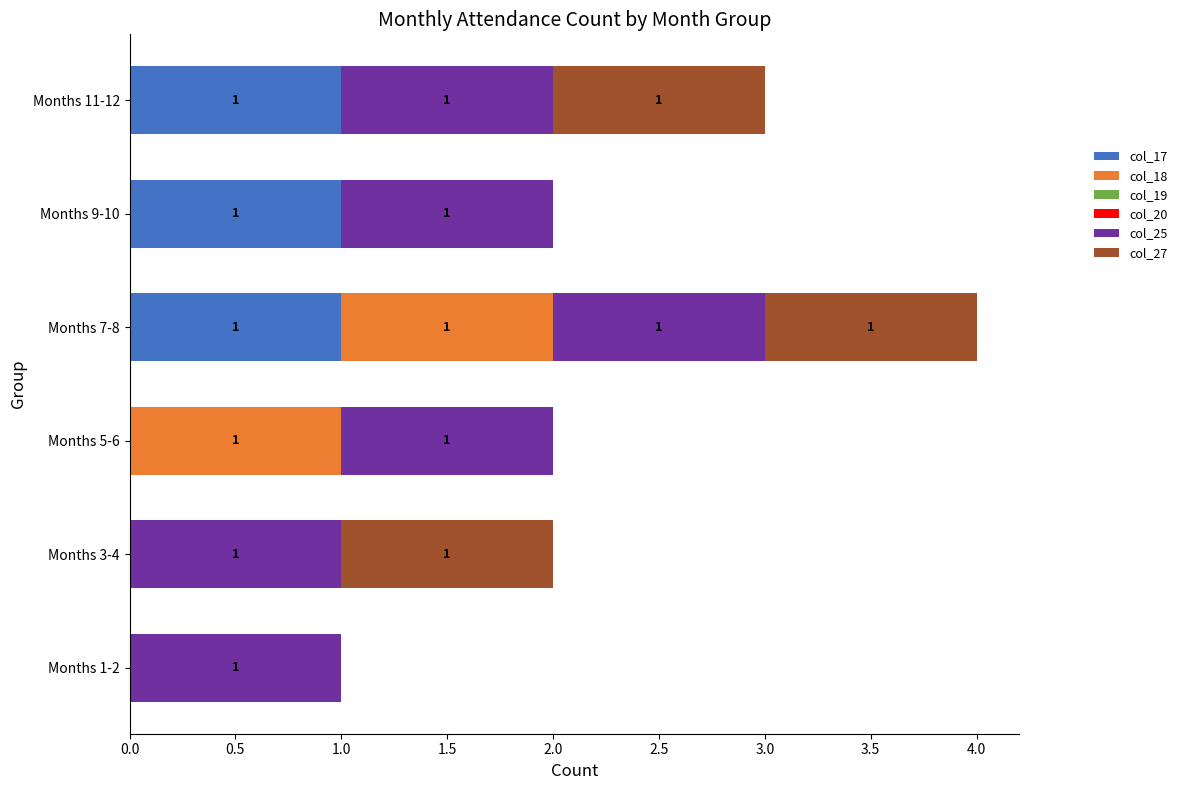

The value of col_17 at Months 7-8 is 1. True or false?

True